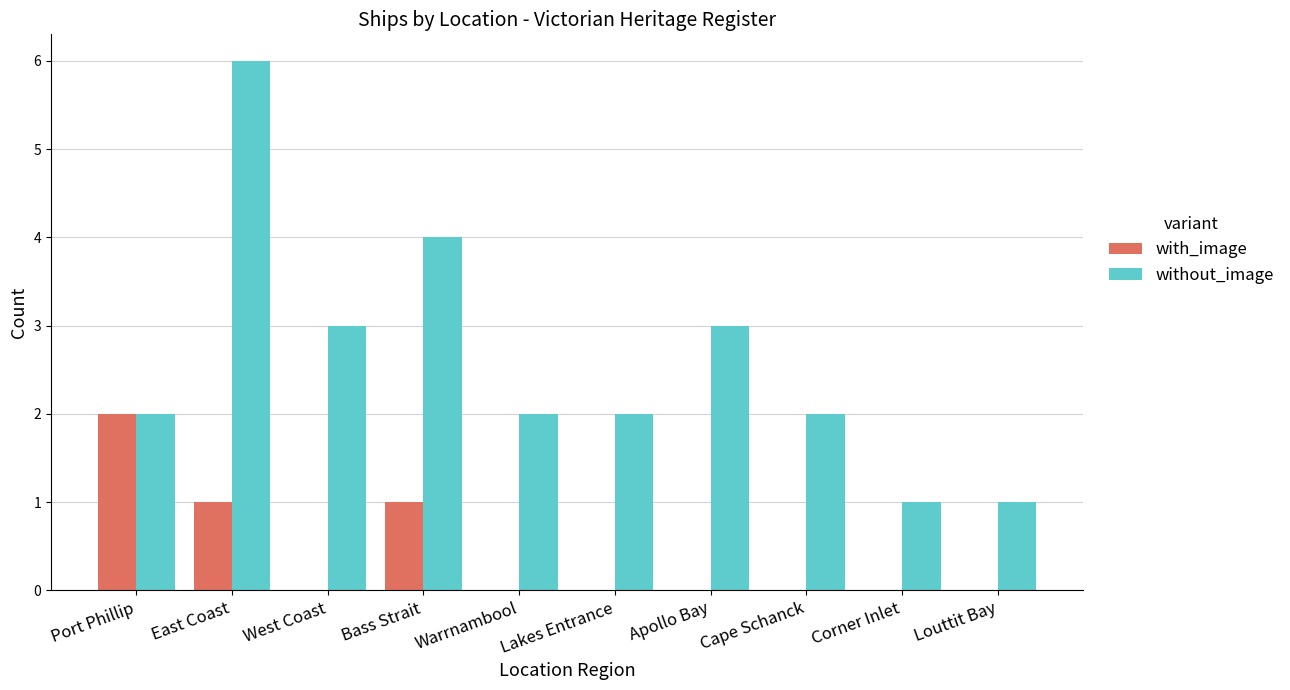

What is the difference between the without_image values at Warrnambool and West Coast?

1